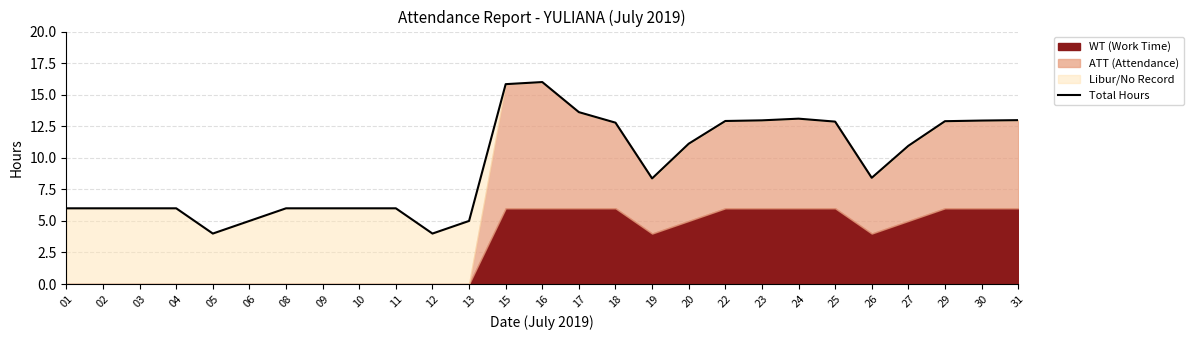

What is the smallest value displayed?

4.0